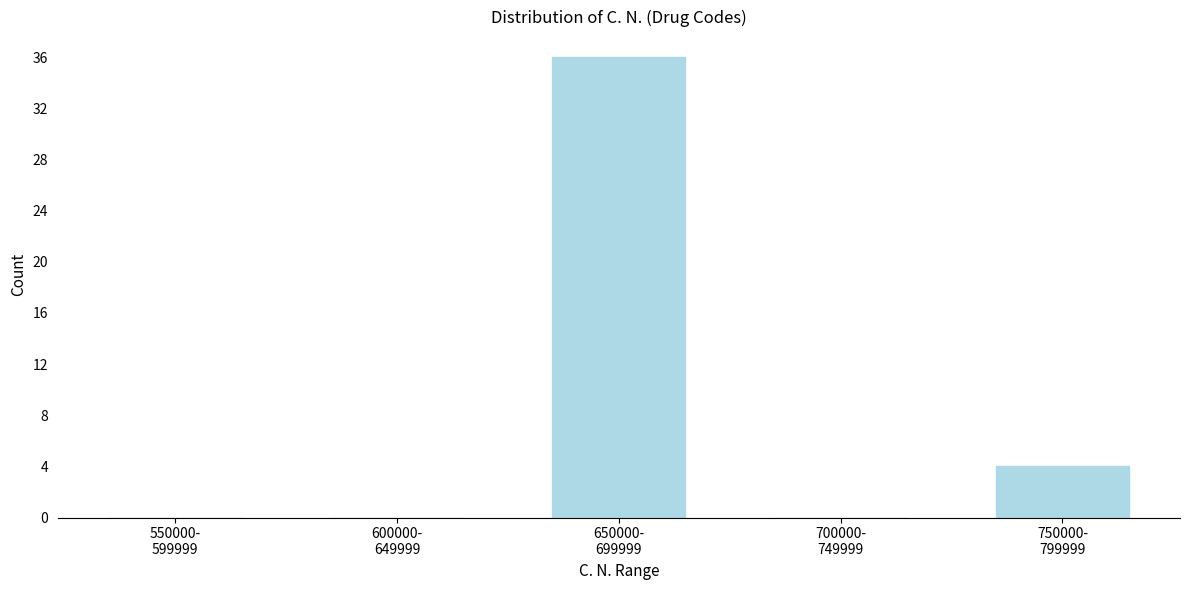

What is the maximum value shown in the chart?

36